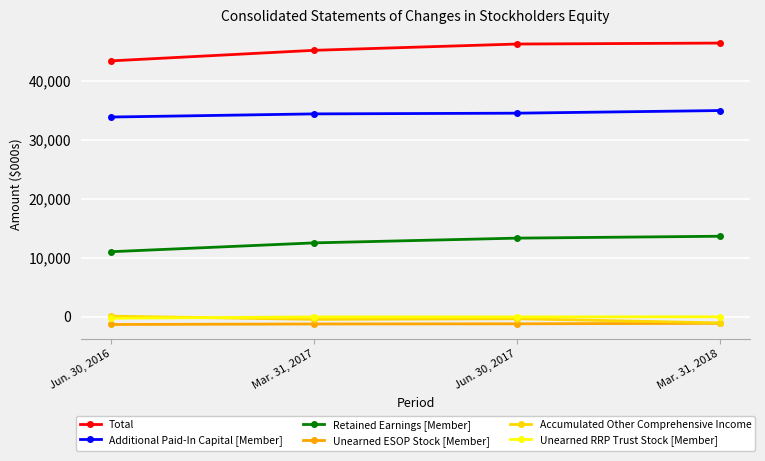

Read the Total value at Jun. 30, 2016, to the nearest 100.

43400